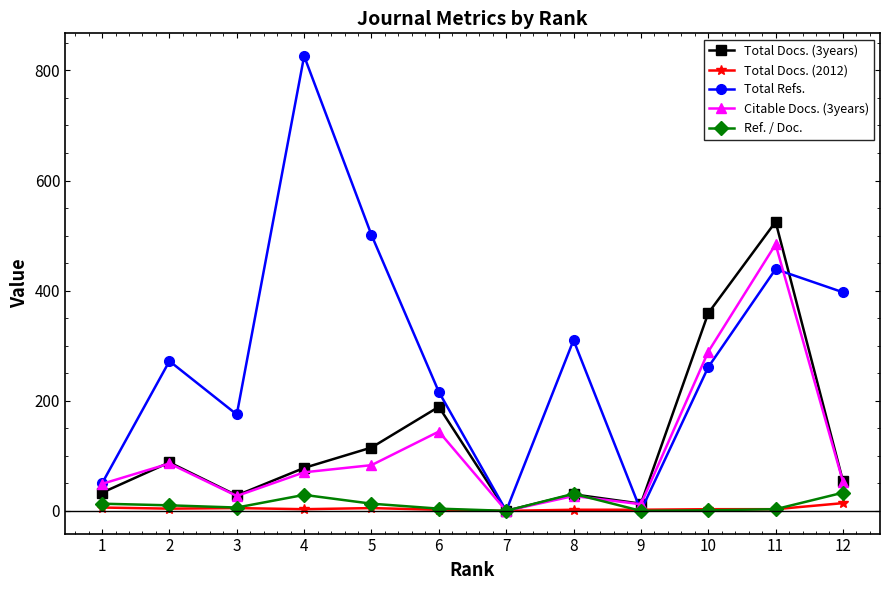

Which series has the widest spread of values?

Total Refs.